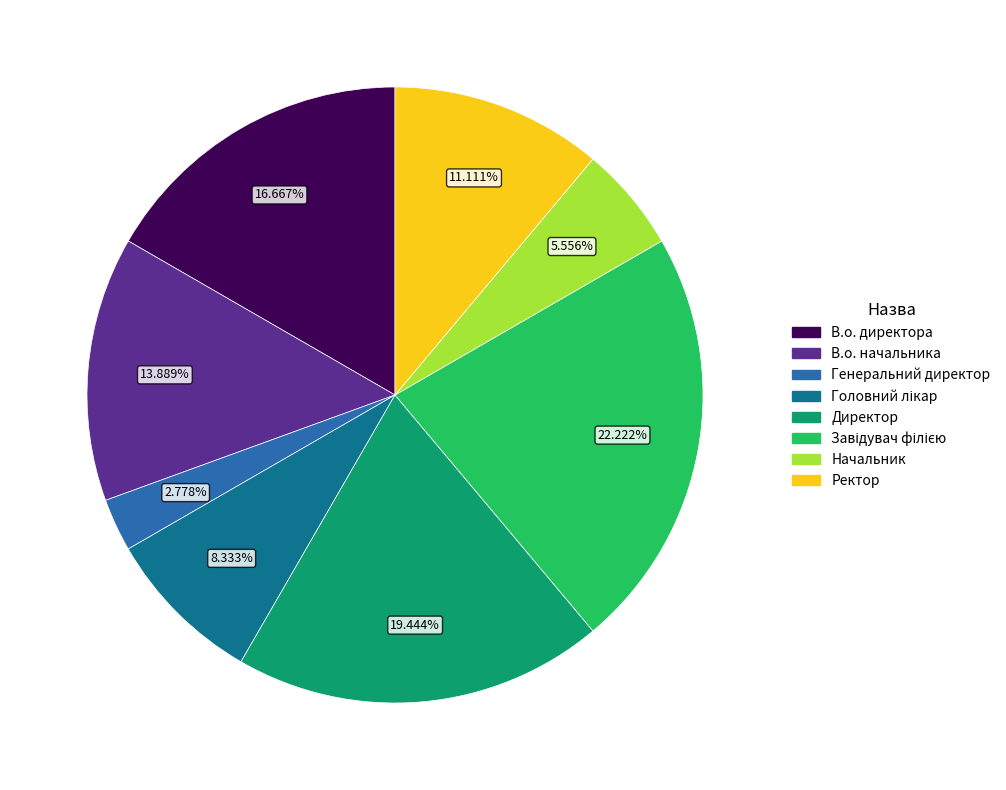

Does Директор account for over 50% of the chart?

No